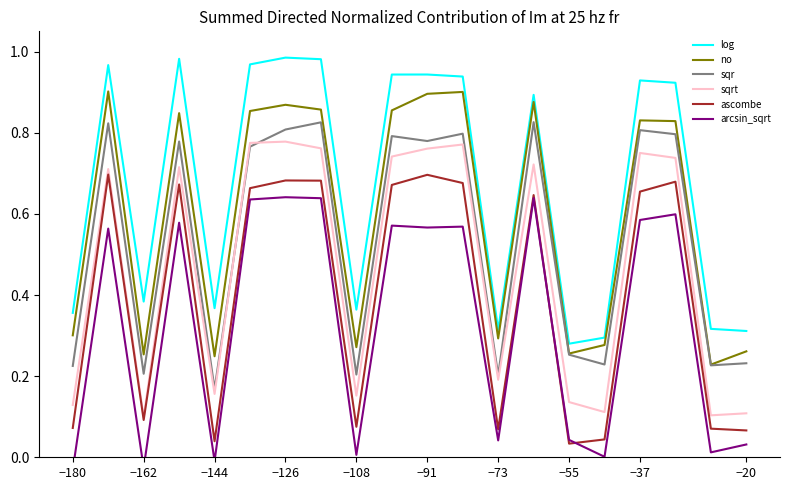

Which series has the widest spread of values?

log